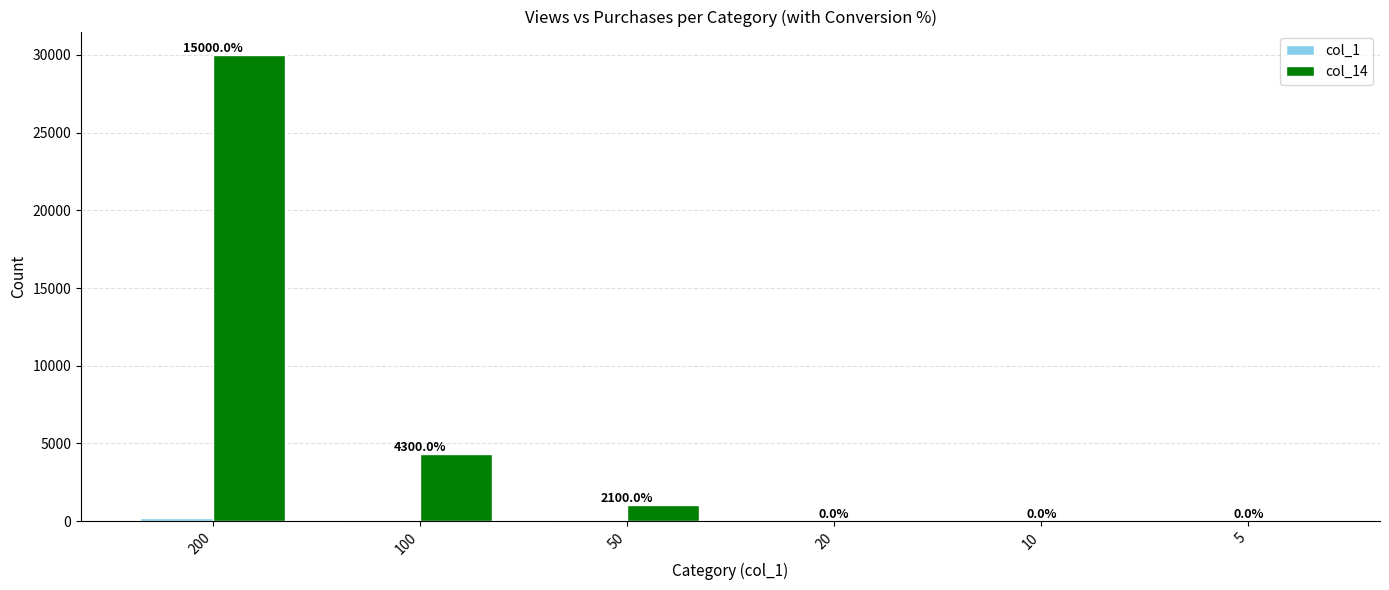

Which label corresponds to the largest value in the chart?

200